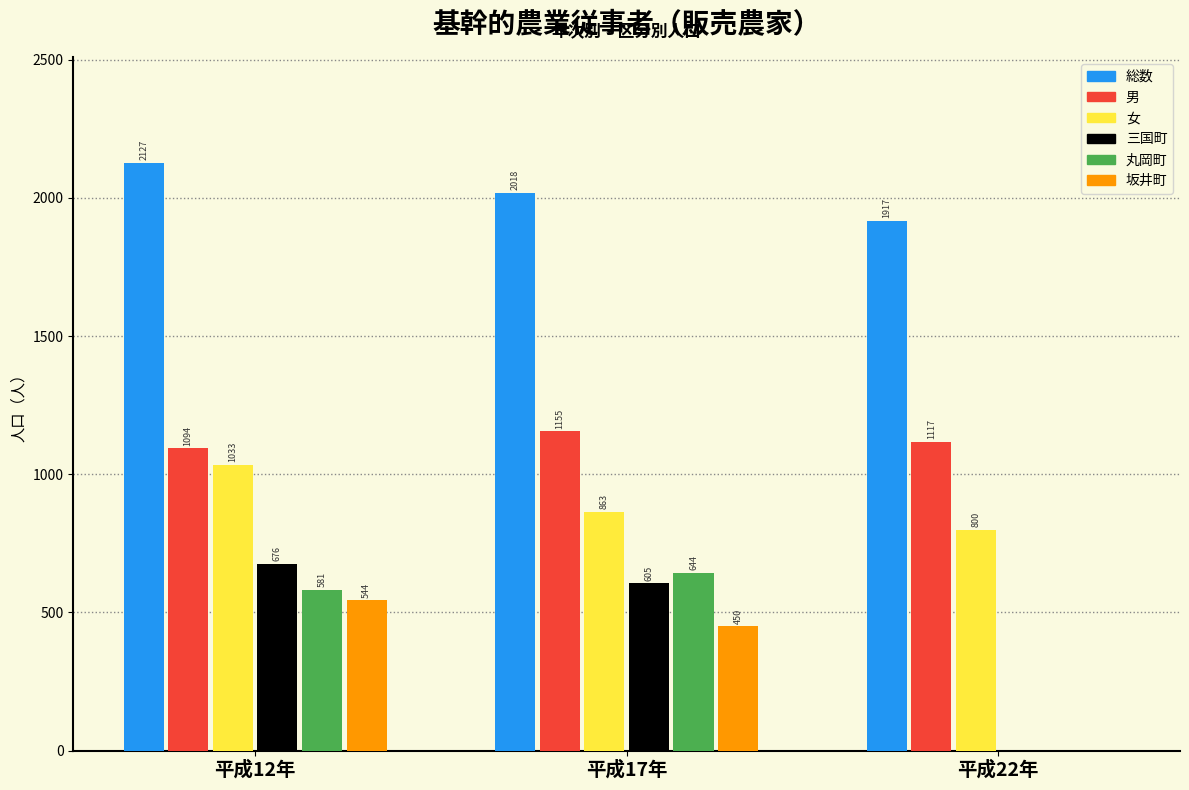

Is it true that 男 equals 1117 at 平成22年?

True